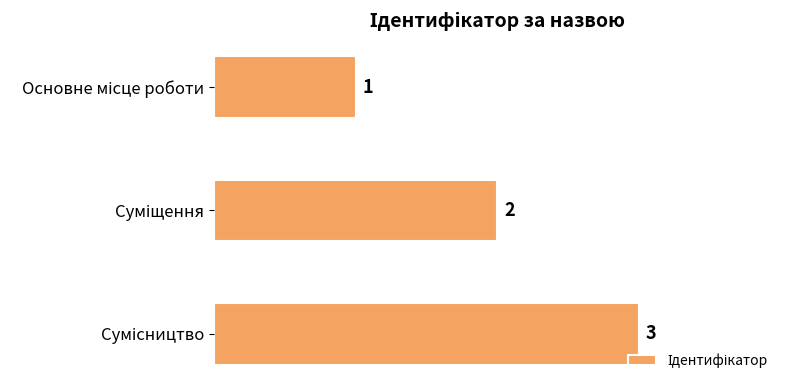

How many values are between 1 and 3?

3